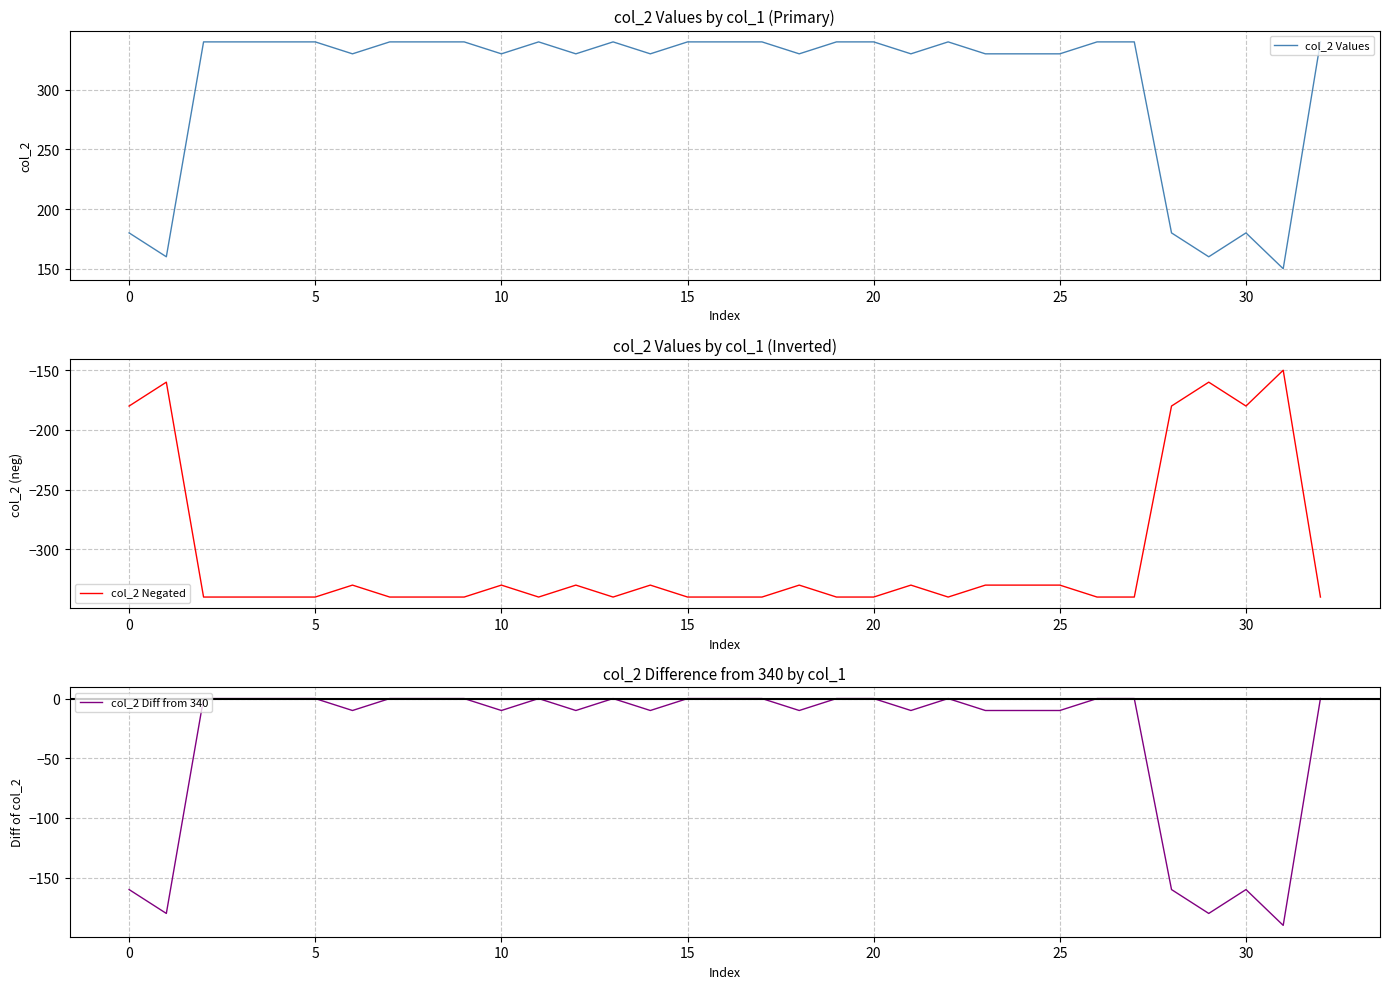

What is the average value of the col_2 Negated series?

-306